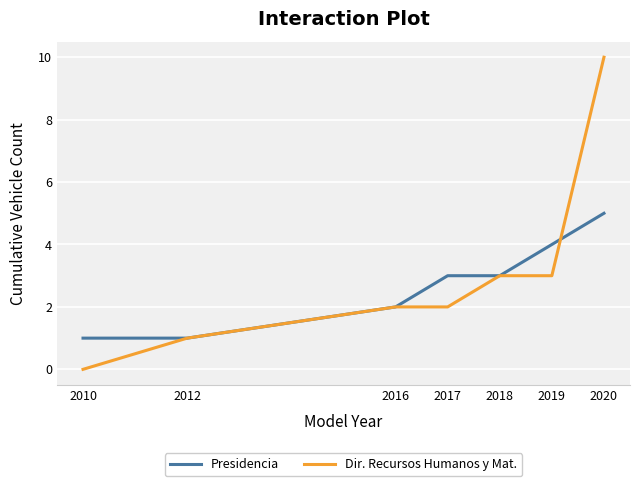

What is the total value across all series at 2016?

4